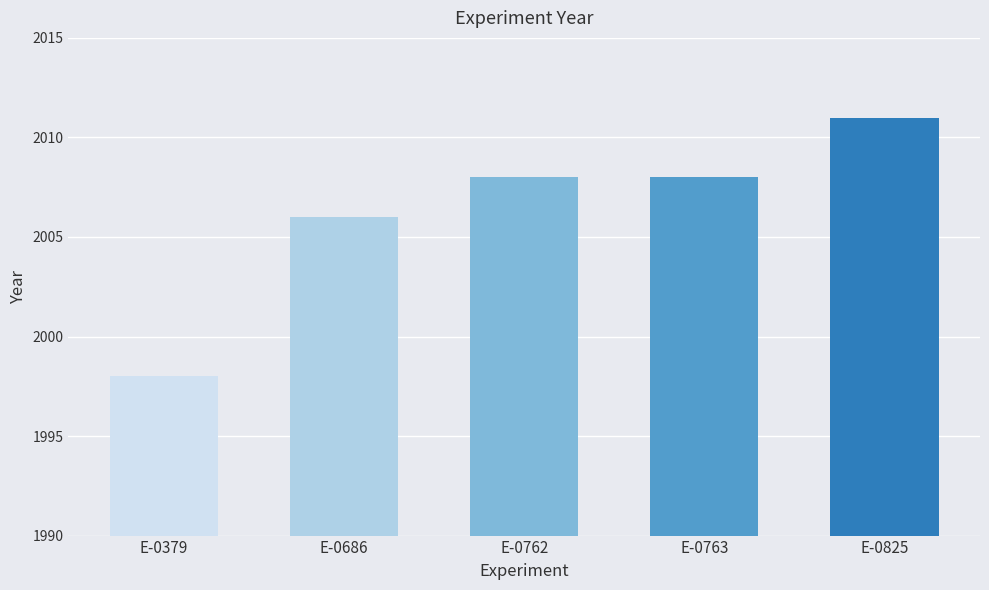

Reading left to right, what are all the values shown in this chart?

E-0379=1998	E-0686=2006	E-0762=2008	E-0763=2008	E-0825=2011